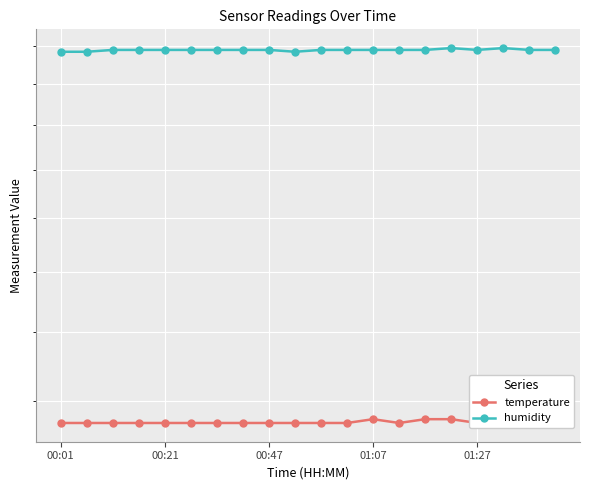

What are all the series names shown in the legend?

temperature, humidity